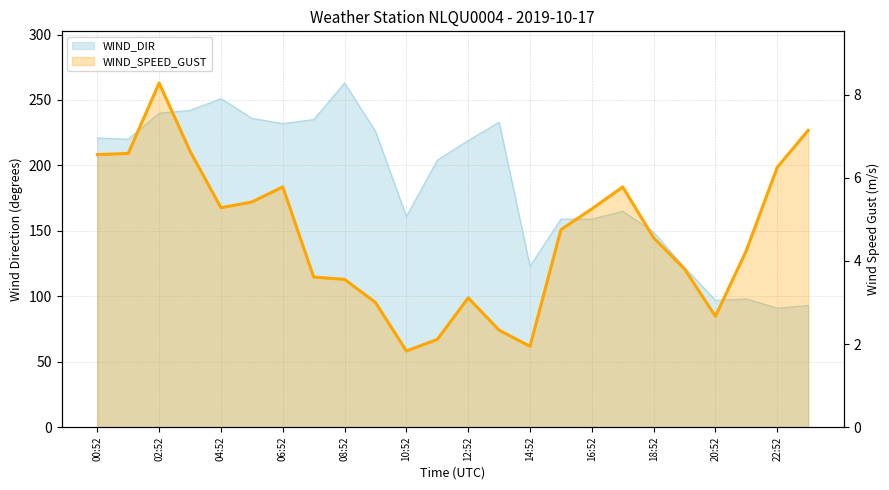

List the series in order of their peak value, highest first.

WIND_DIR, WIND_SPEED_GUST